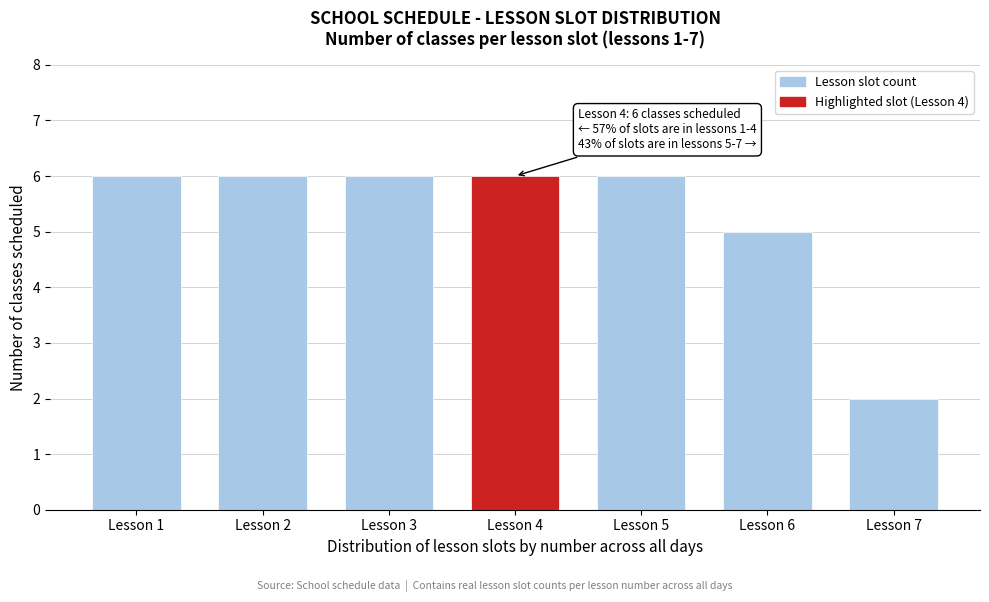

Reading right to left, list all the values displayed in this chart.

2	5	6	6	6	6	6